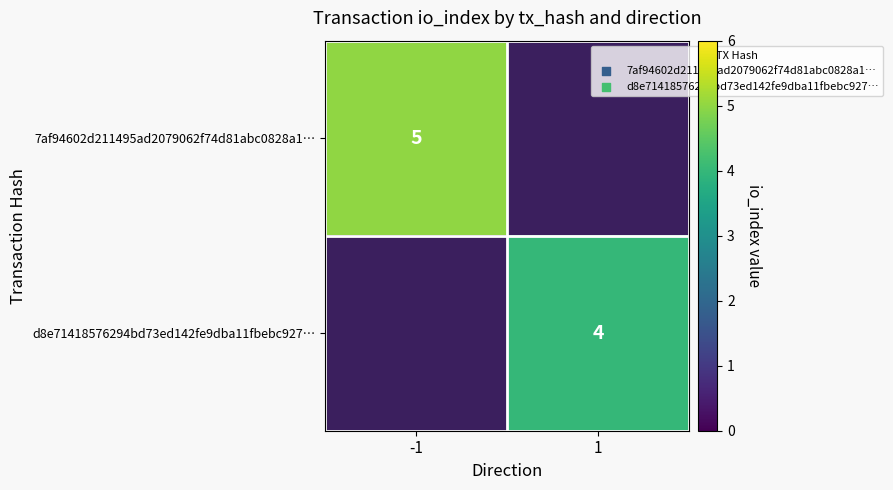

True or false: d8e71418576294bd73ed142fe9dba11fbebc927… has a value of 4 at 1.

True